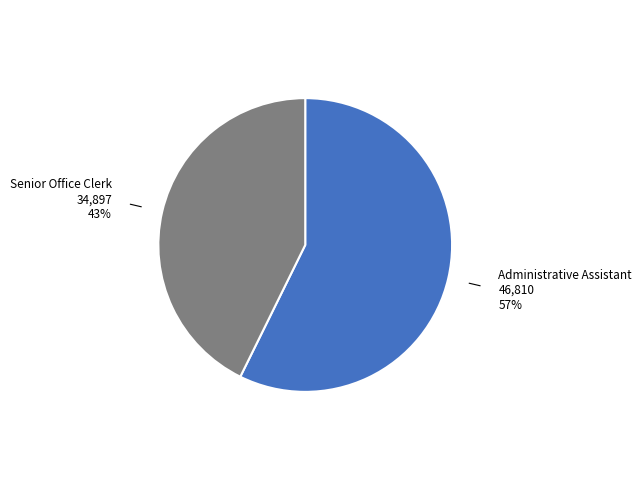

To the nearest percent, what is the combined percentage of Administrative Assistant and Senior Office Clerk?

100%